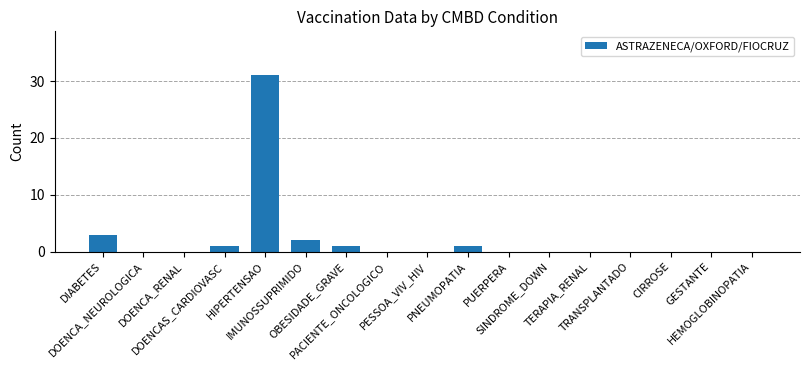

What is the maximum value shown in the chart?

31